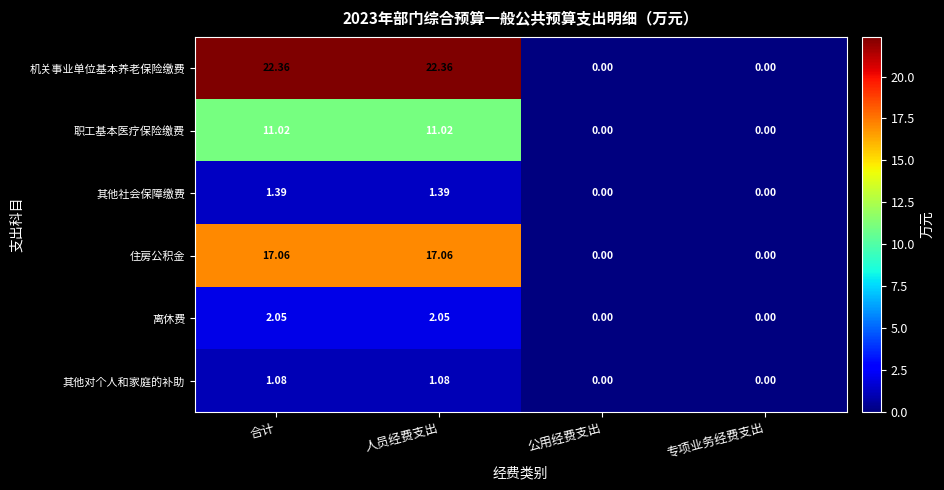

At which label does 住房公积金 first exceed 17?

合计